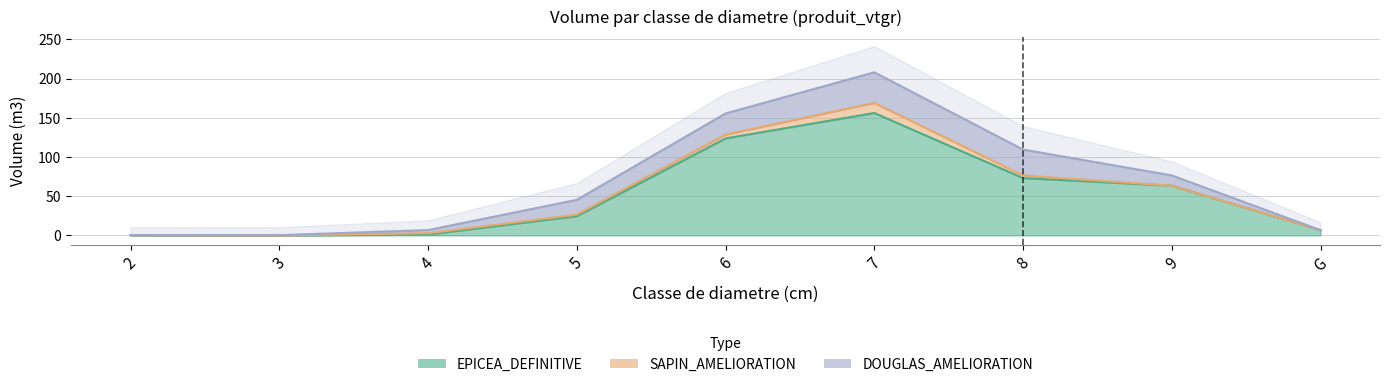

How many times do EPICEA_DEFINITIVE and SAPIN_AMELIORATION cross each other?

1